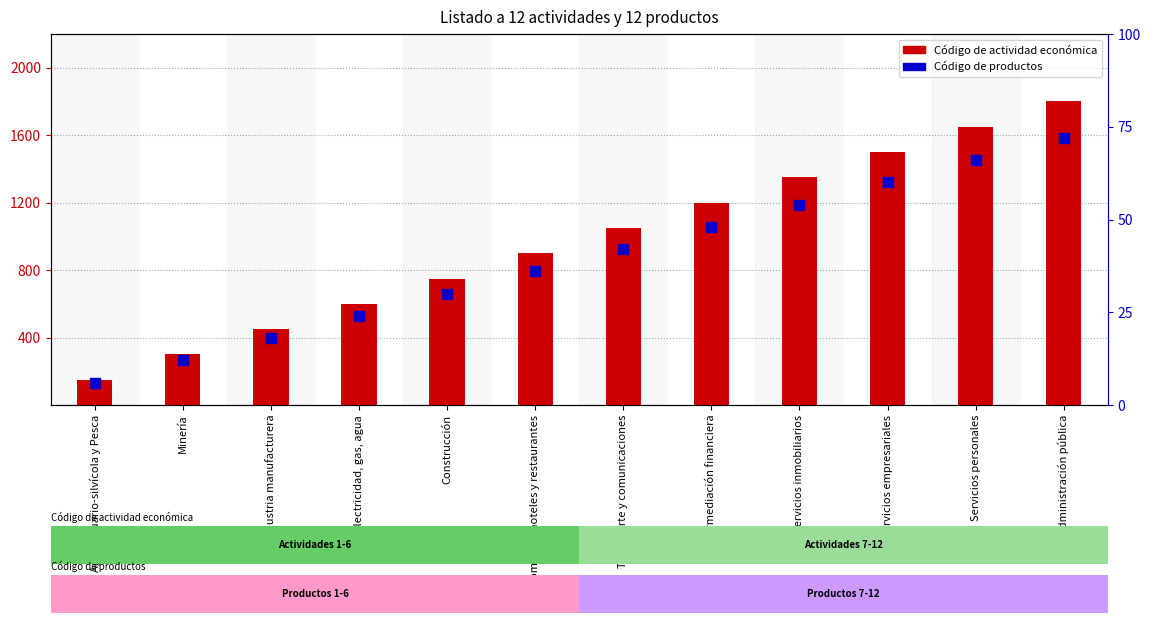

Which series has the widest spread of Y values?

Código de actividad económica